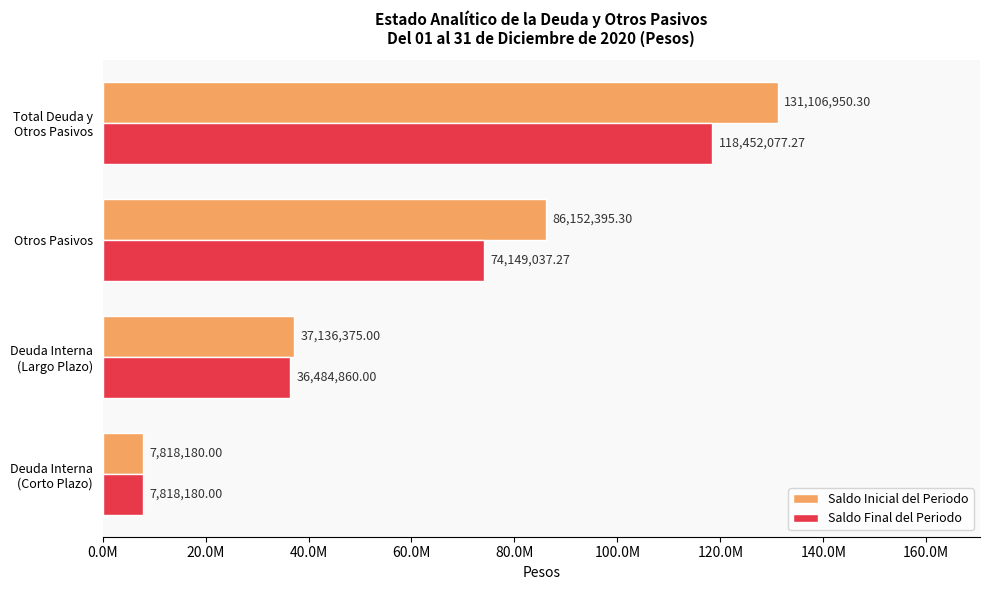

What are all the series names shown in the legend?

Saldo Inicial del Periodo, Saldo Final del Periodo